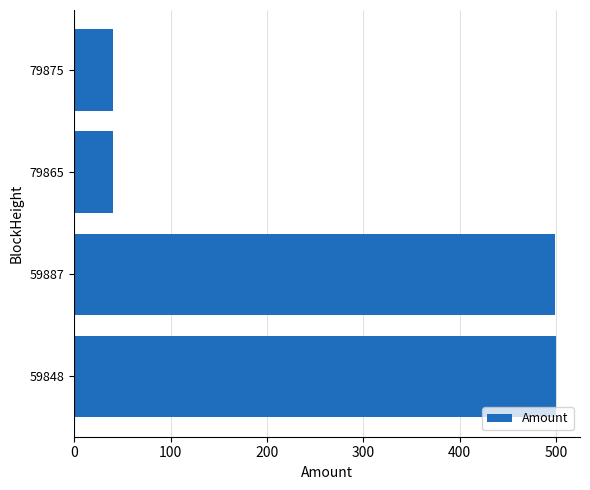

The value at 59887 is 498.8. True or false?

True